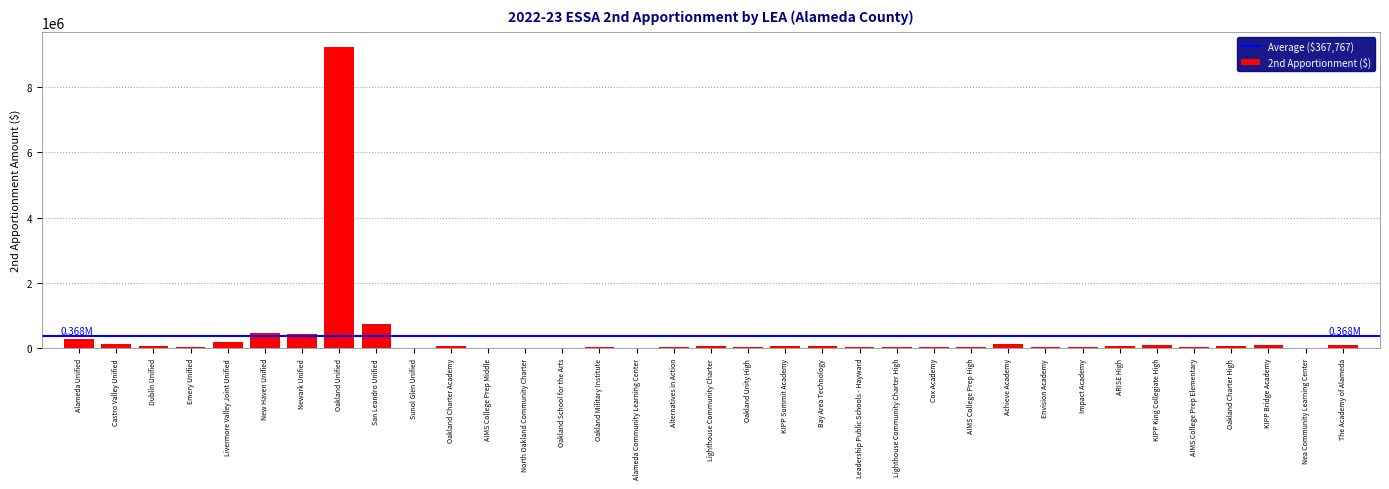

How many series are shown in this chart?

1